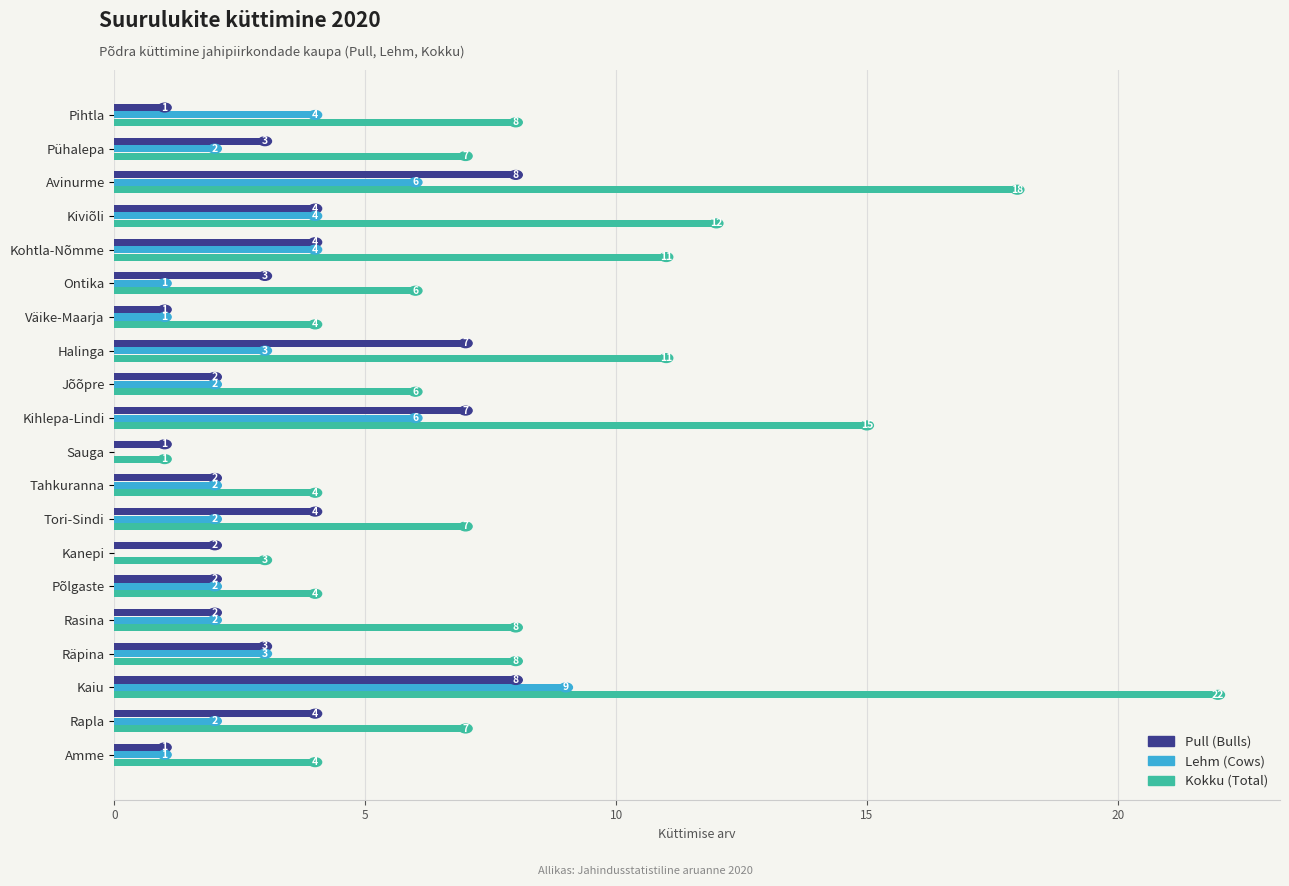

How many Lehm (Cows) values are between 2 and 4?

12